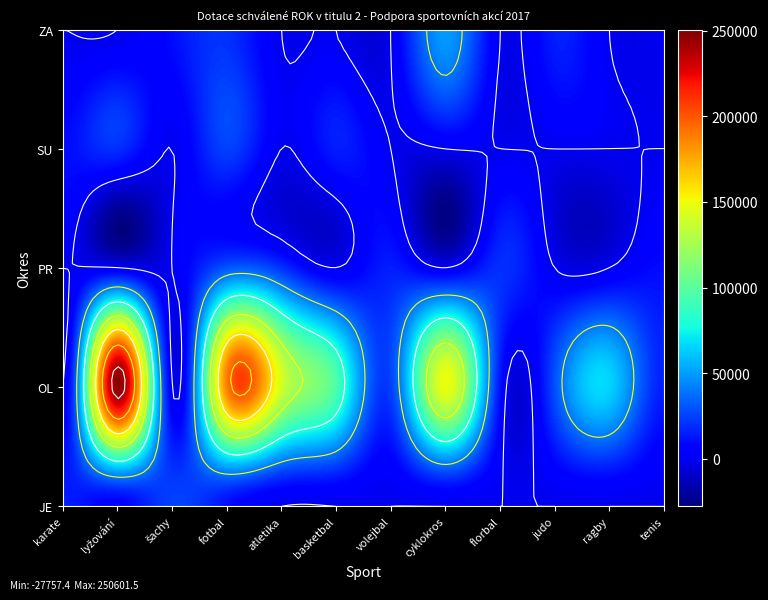

Between karate and judo, which series saw the biggest shift?

OL